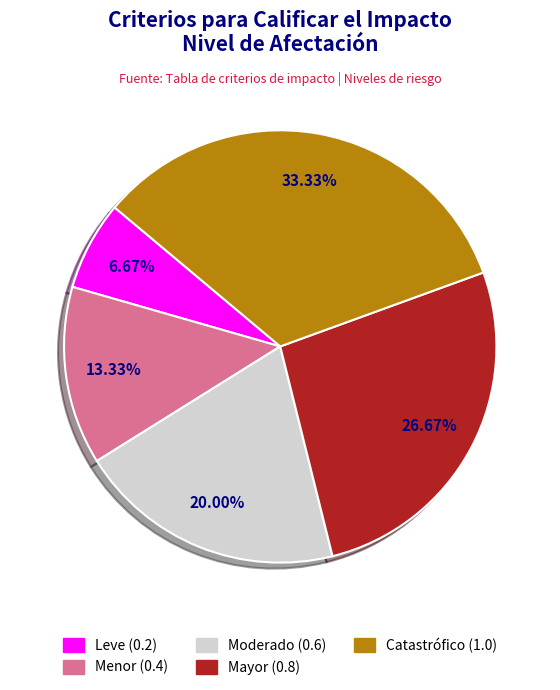

Rank the categories by value from lowest to highest.

Leve, Menor, Moderado, Mayor, Catastrófico